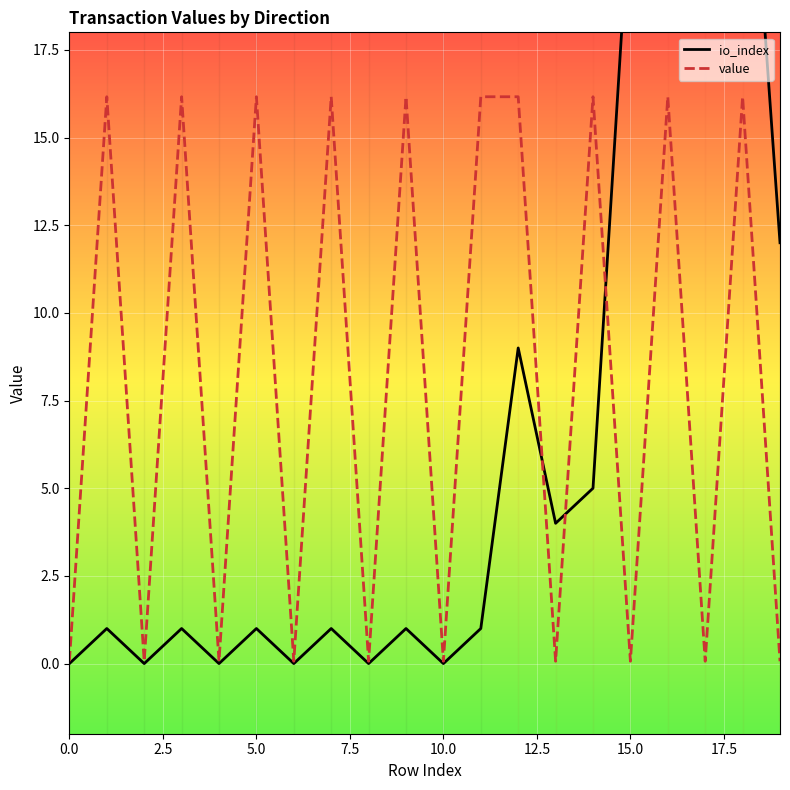

Which series has the largest total across all categories?

value